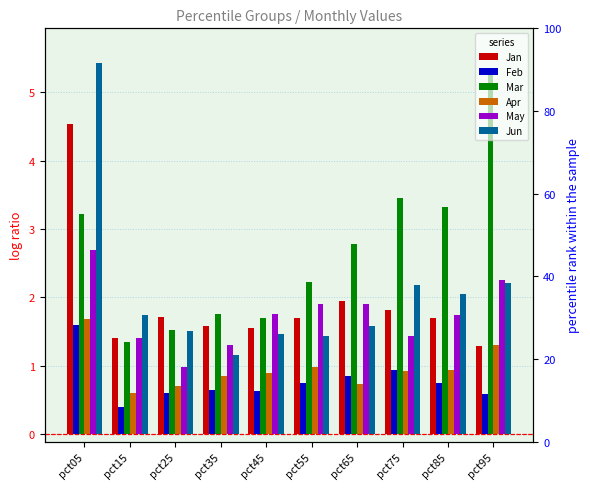

What is the difference between the maximum and second lowest values in the Mar series?

3.7